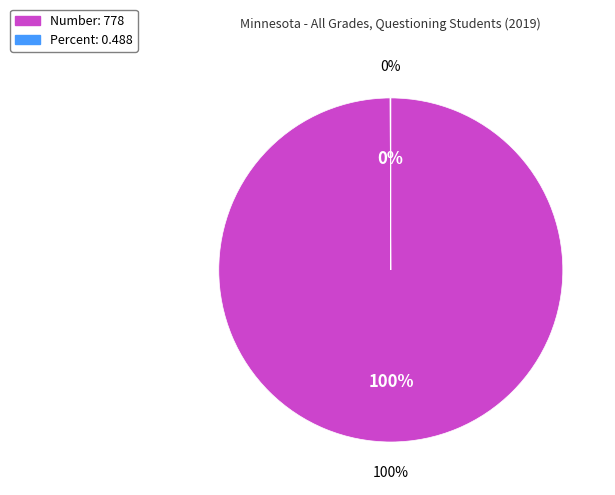

Rank the categories by value from highest to lowest.

Number, Percent